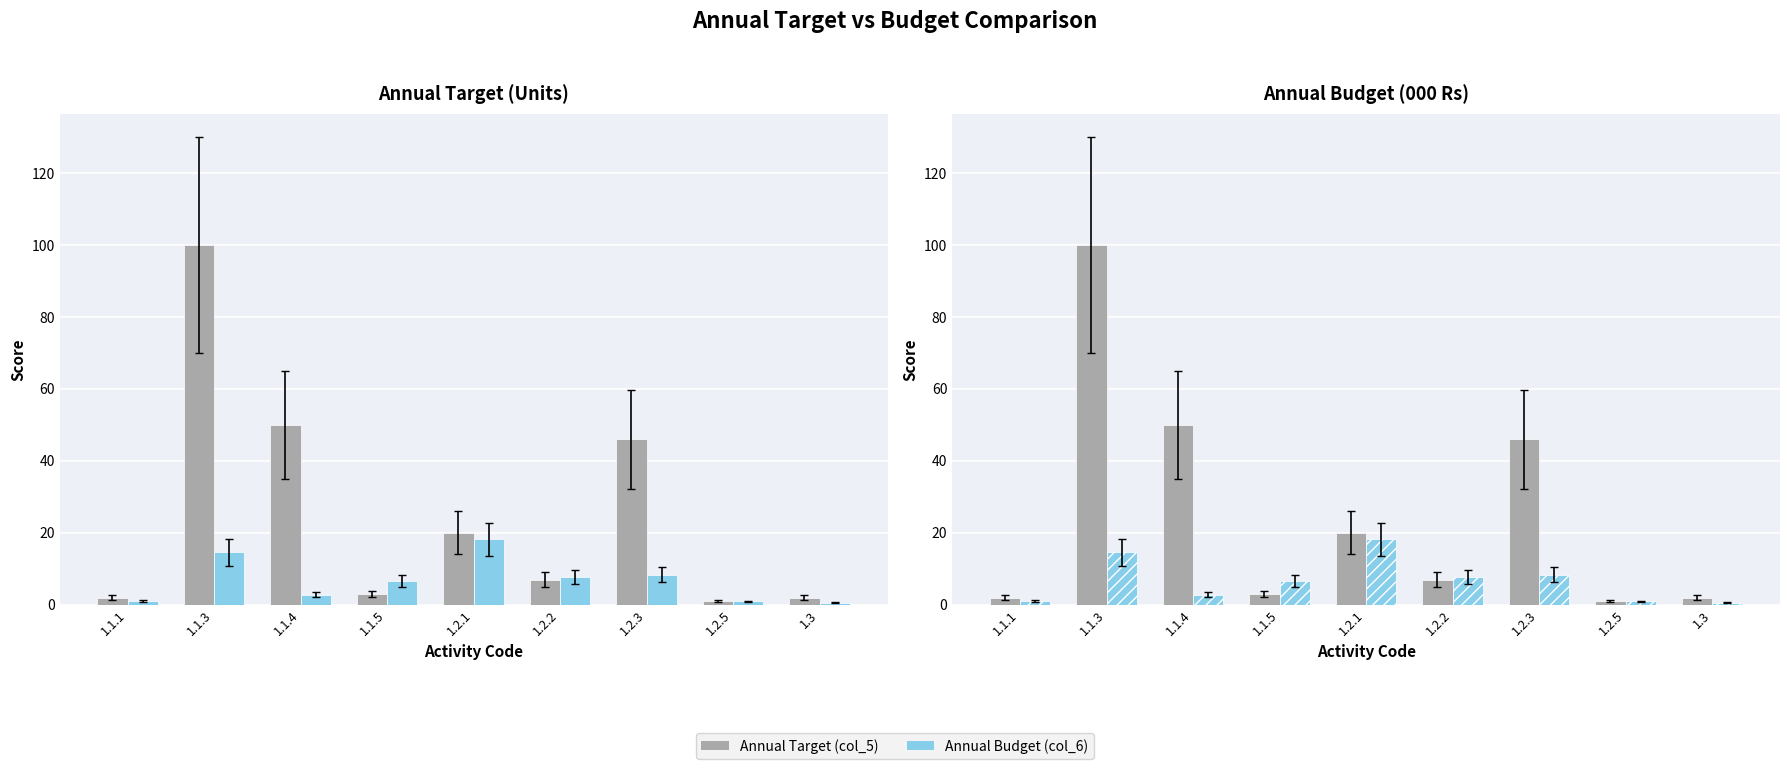

Rank the categories by Annual Target (col_5) value from lowest to highest.

1.2.5, 1.1.1, 1.3, 1.1.5, 1.2.2, 1.2.1, 1.2.3, 1.1.4, 1.1.3